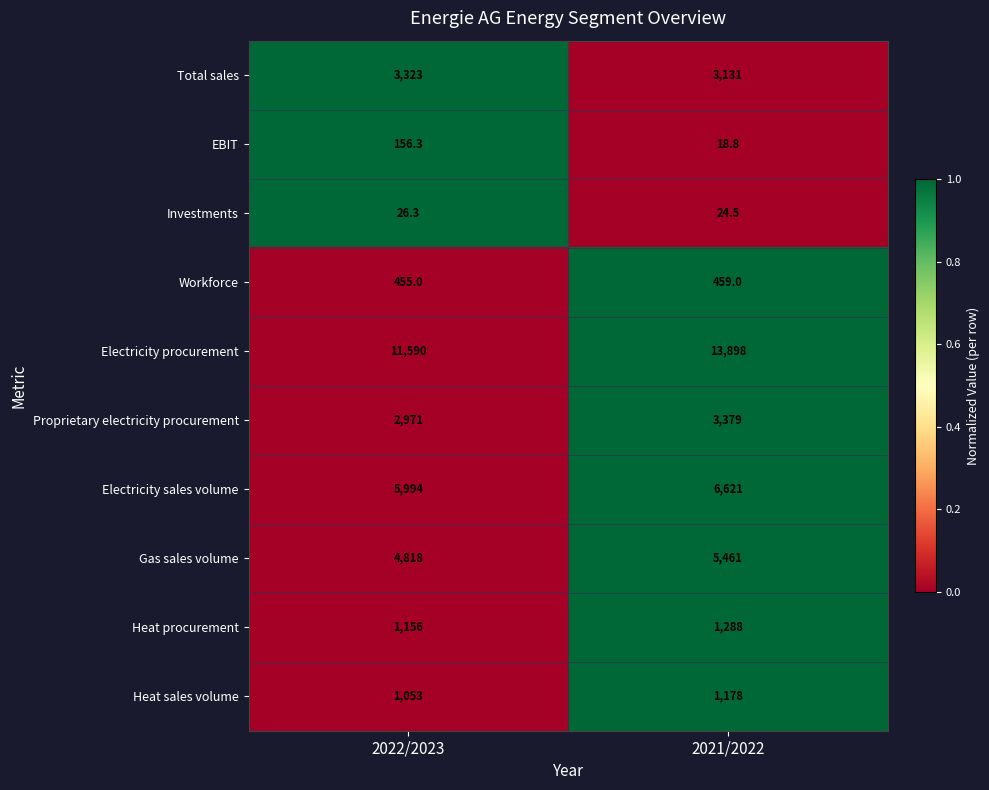

Which category has the lowest value across all series?

2021/2022